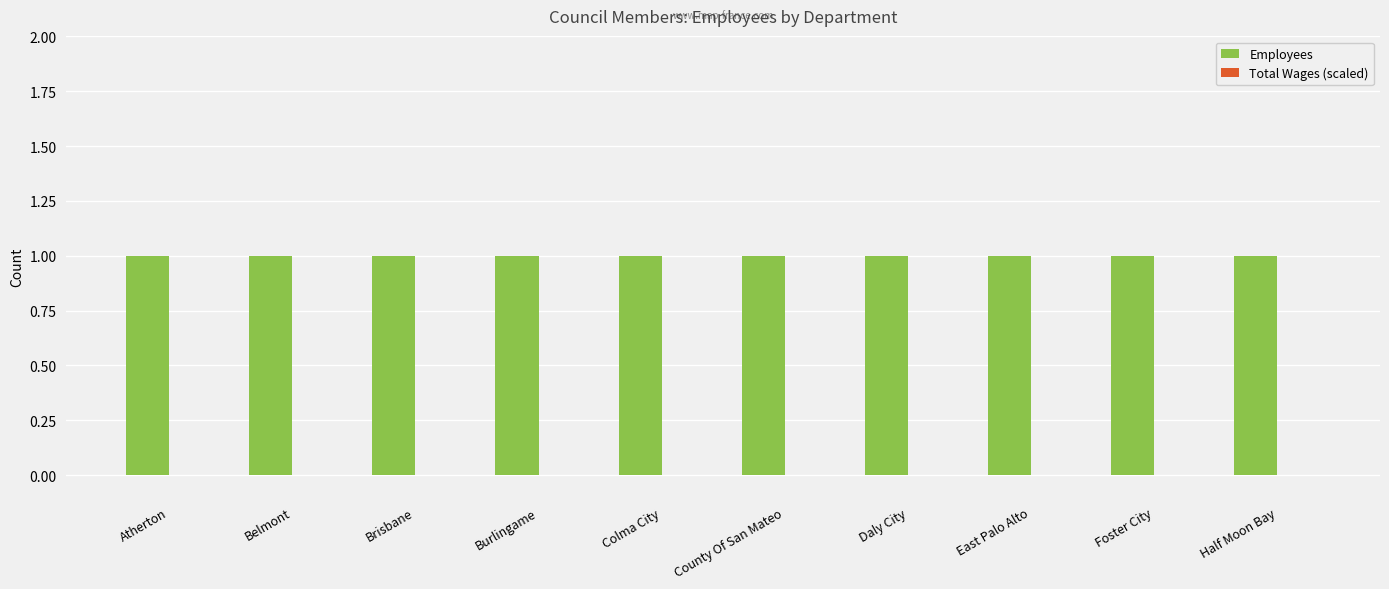

Reading right to left, transcribe all the data shown in this chart.

Employees: 1	1	1	1	1	1	1	1	1	1
Total Wages (scaled): 0	0	0	0	0	0	0	0	0	0